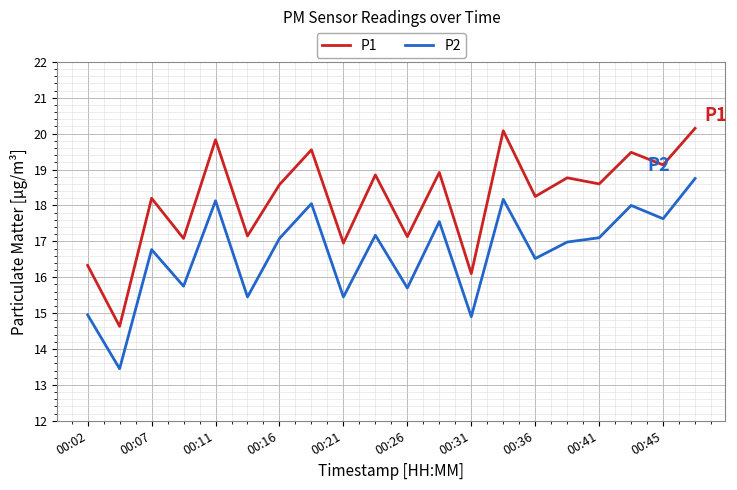

Rank the series by their average value, from lowest to highest.

P2, P1